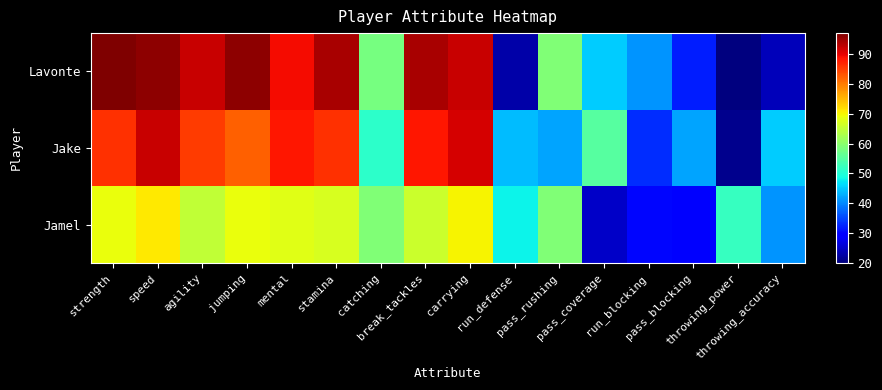

Reading left to right, extract all data points from this chart.

Lavonte: strength=97	speed=96	agility=92	jumping=96	mental=89	stamina=94	catching=58	break_tackles=94	carrying=92	run_defense=23	pass_rushing=59	pass_coverage=45	run_blocking=41	pass_blocking=32	throwing_power=20	throwing_accuracy=24
Jake: strength=86	speed=92	agility=85	jumping=82	mental=88	stamina=86	catching=51	break_tackles=88	carrying=91	run_defense=44	pass_rushing=42	pass_coverage=55	run_blocking=33	pass_blocking=42	throwing_power=21	throwing_accuracy=45
Jamel: strength=69	speed=71	agility=65	jumping=69	mental=68	stamina=67	catching=59	break_tackles=66	carrying=70	run_defense=48	pass_rushing=59	pass_coverage=25	run_blocking=30	pass_blocking=29	throwing_power=52	throwing_accuracy=41